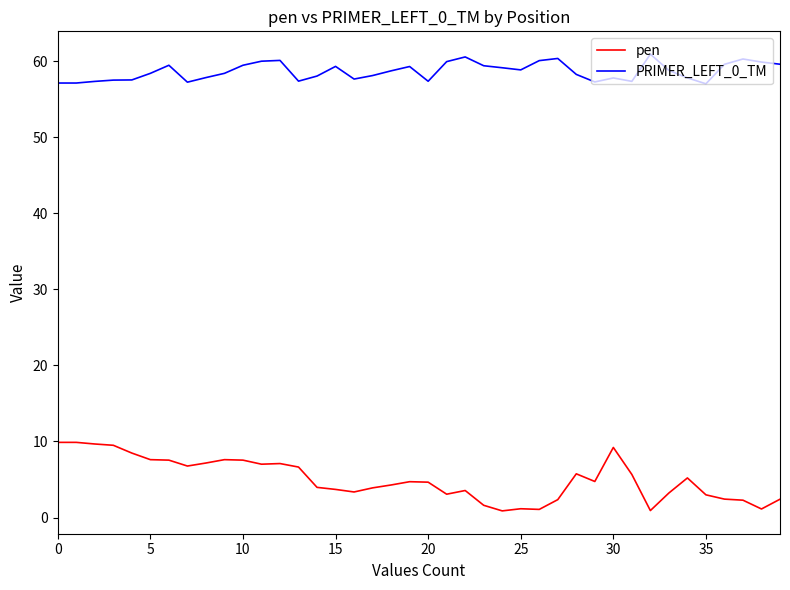

Which series has the largest total across all categories?

PRIMER_LEFT_0_TM